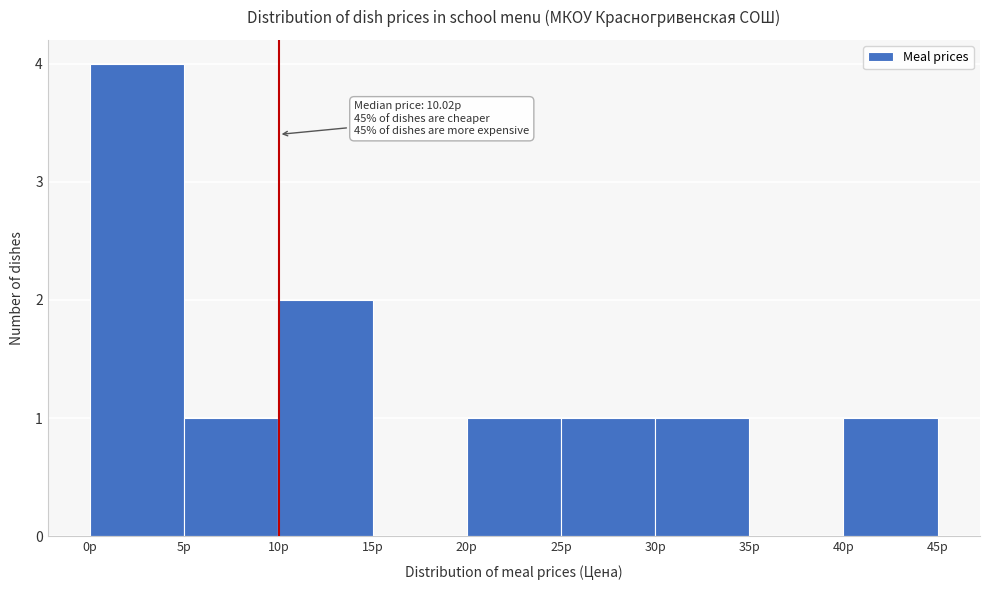

Which range on the x-axis has the tallest bar?

0 to 5